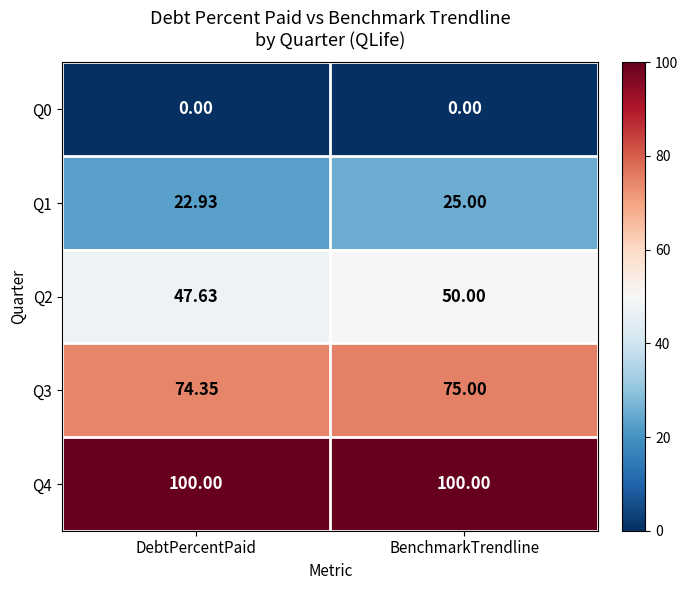

Between DebtPercentPaid and BenchmarkTrendline, which is larger?

DebtPercentPaid